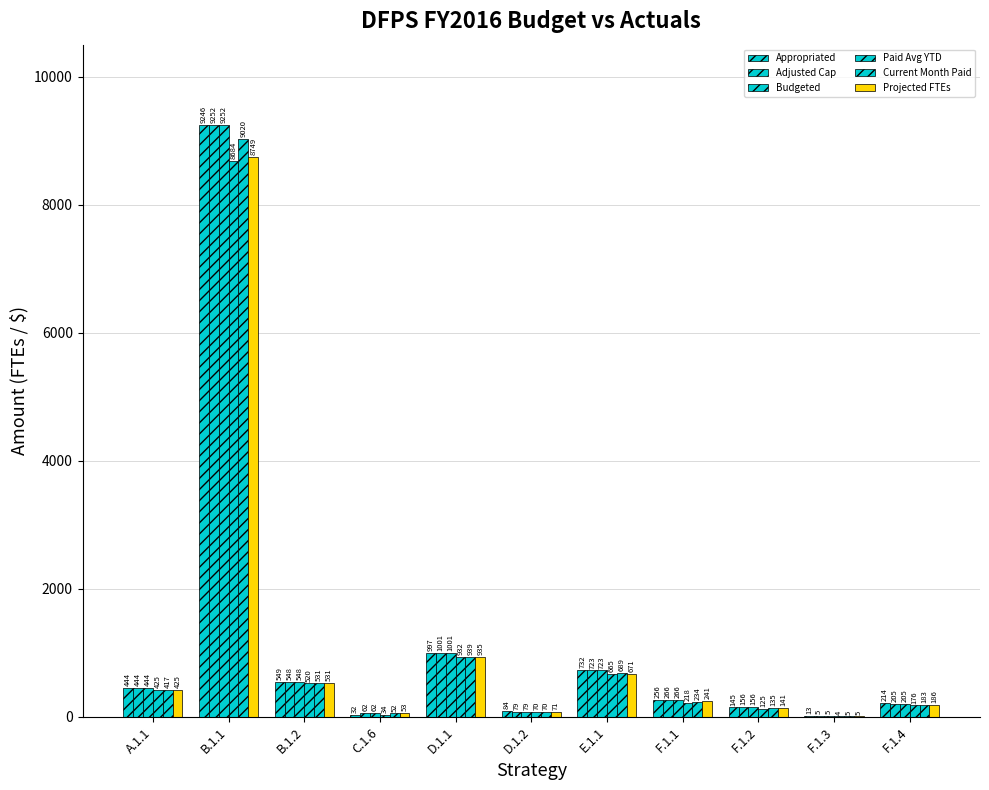

List the labels in order of Projected FTEs value, smallest first.

F.1.3, C.1.6, D.1.2, F.1.2, F.1.4, F.1.1, A.1.1, B.1.2, E.1.1, D.1.1, B.1.1